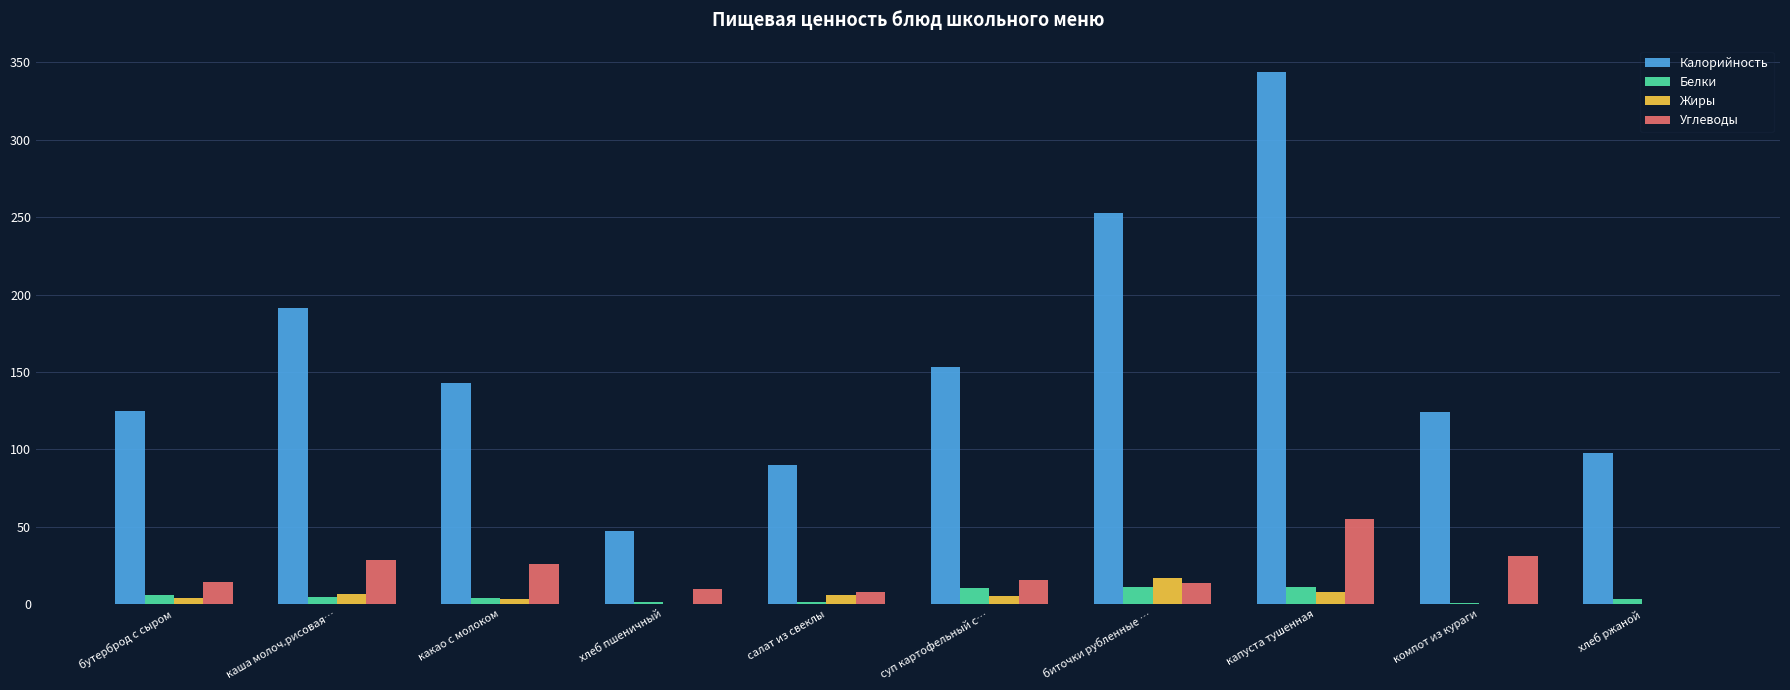

What is the sum of all Углеводы values?

202.8